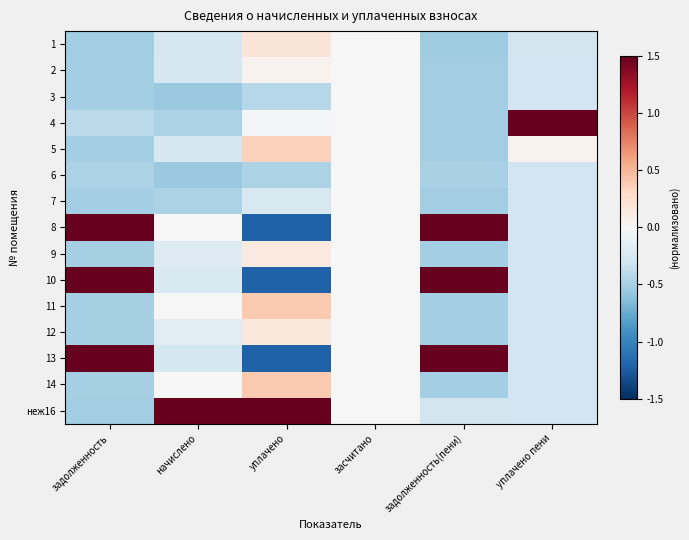

Between уплачено and задолженность, which is larger?

уплачено